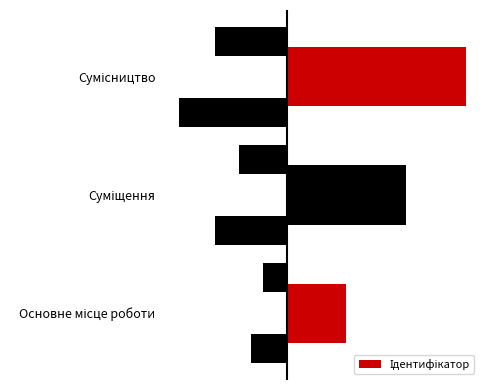

How many bars are there in total?

3